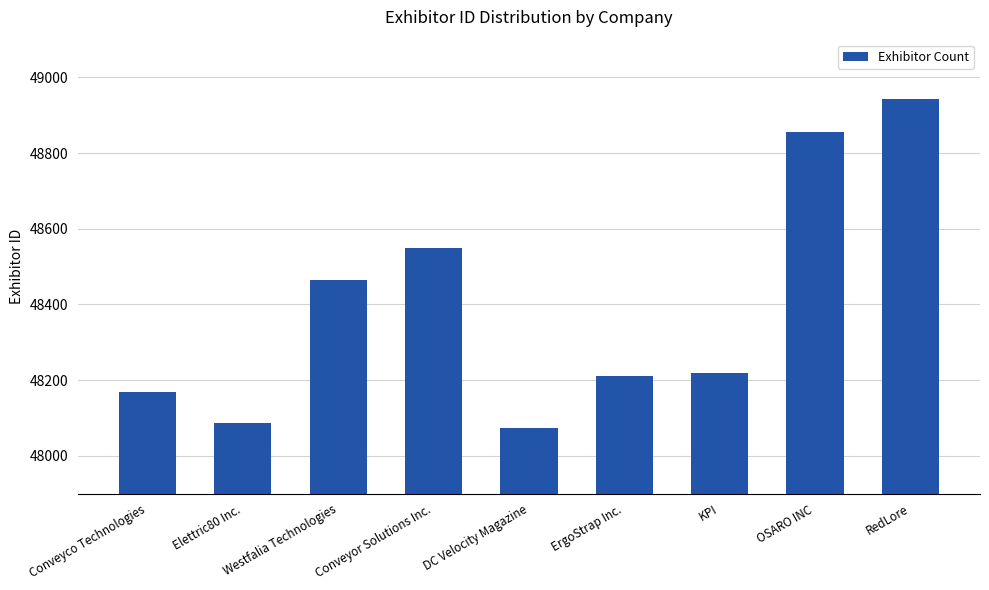

What is the label of the 6th bar from the left?

ErgoStrap Inc.